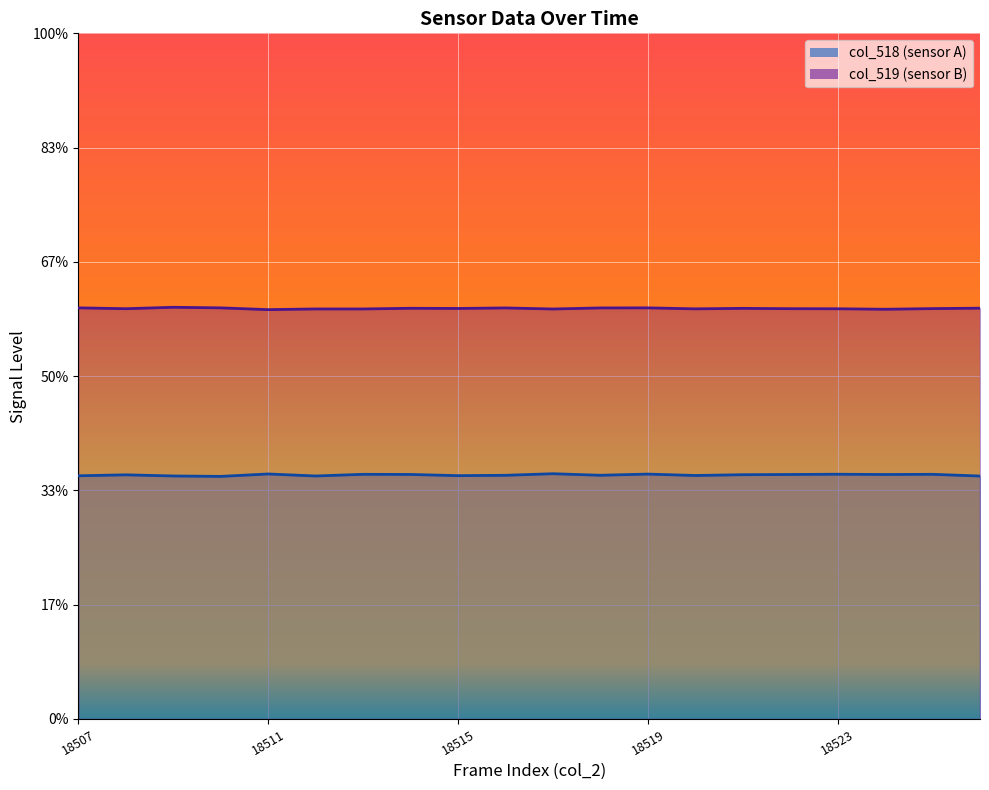

True or false: col_518 and col_519 intersect in this chart.

False